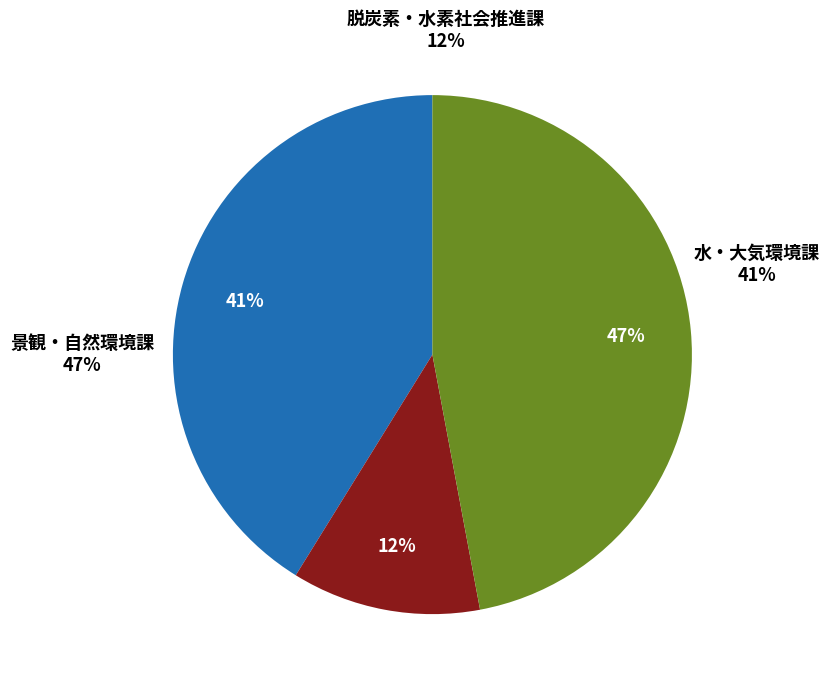

What is the total percentage of 脱炭素・水素社会推進課 and 景観・自然環境課?

58.8%